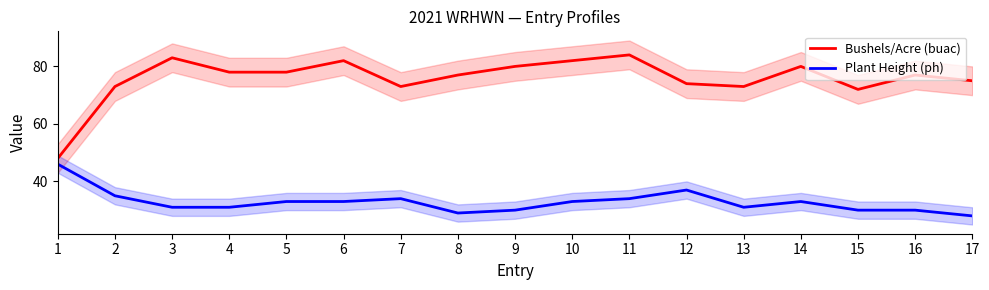

Which has a higher value, 5 or 12?

5